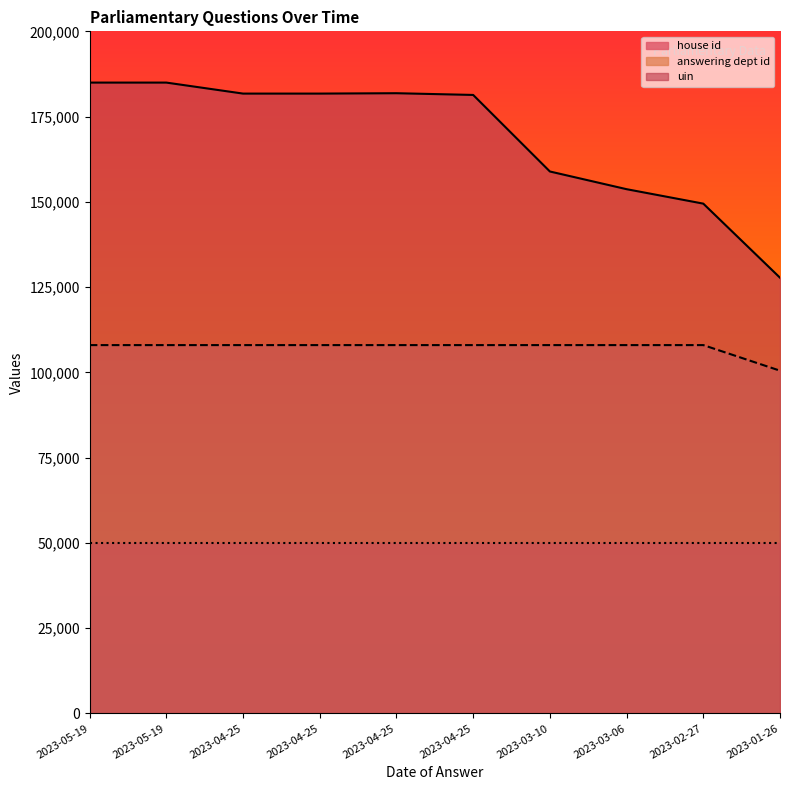

What is the sum of all uin values?

1686496